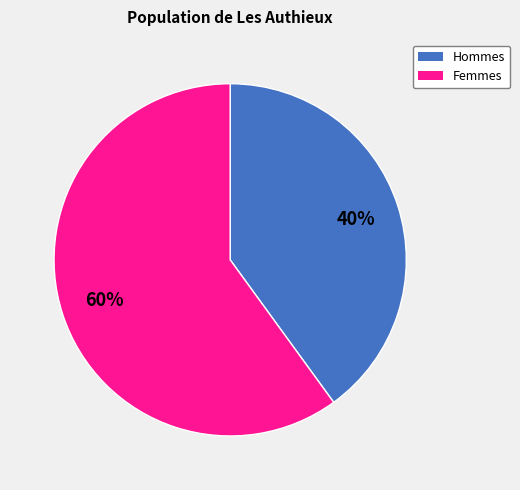

Count the number of slices in the pie.

2